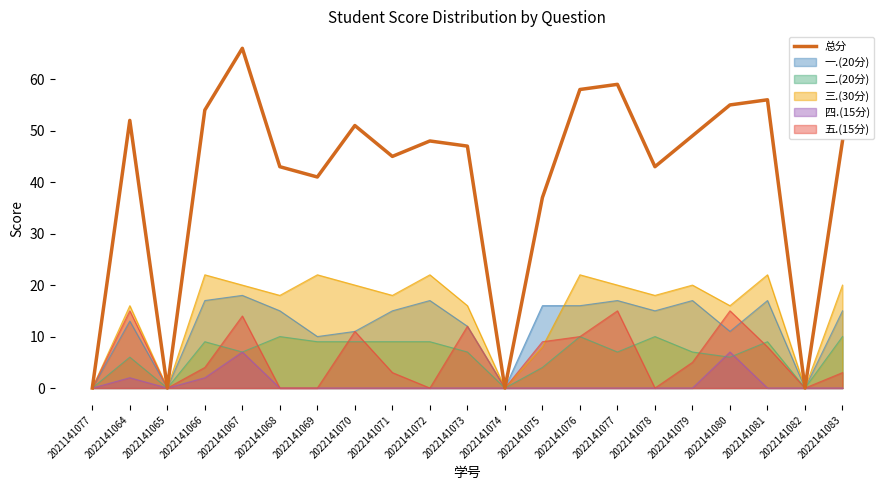

At which label is the value closest to 33?

2022141075